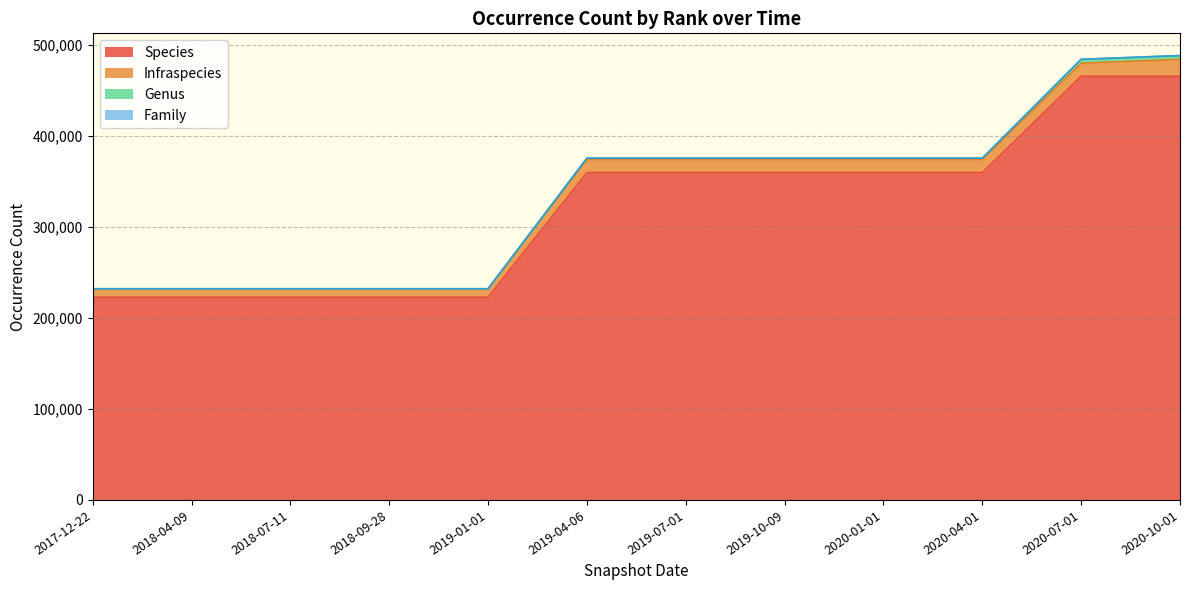

What is the maximum value for Species?

465667